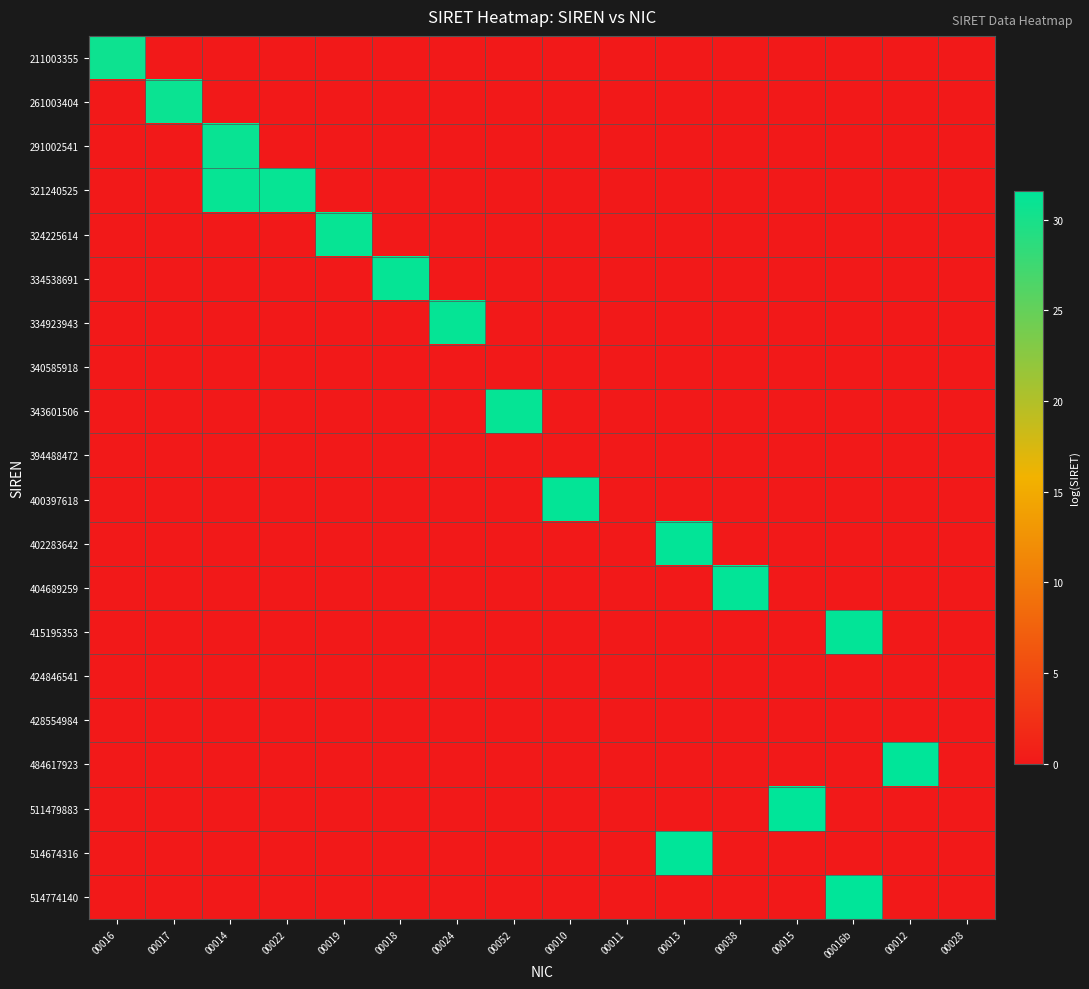

Which series changed the most between 00052 and 00028?

343601506